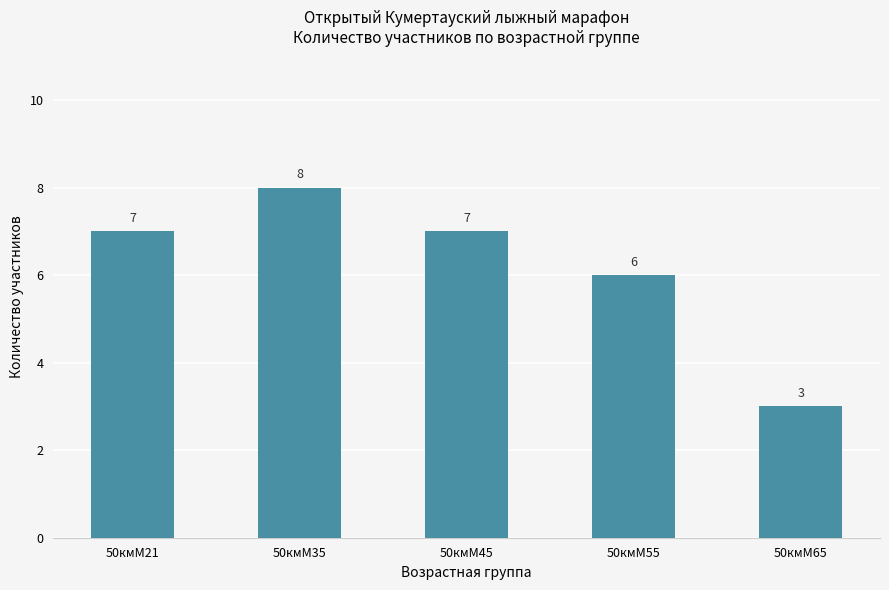

Which category has the lowest value across all series?

50кмМ65